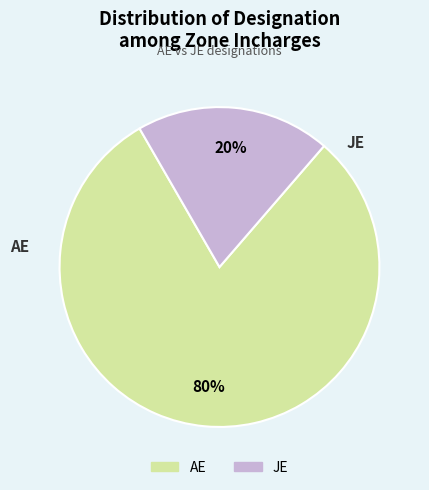

To the nearest percent, what portion does JE represent?

20%